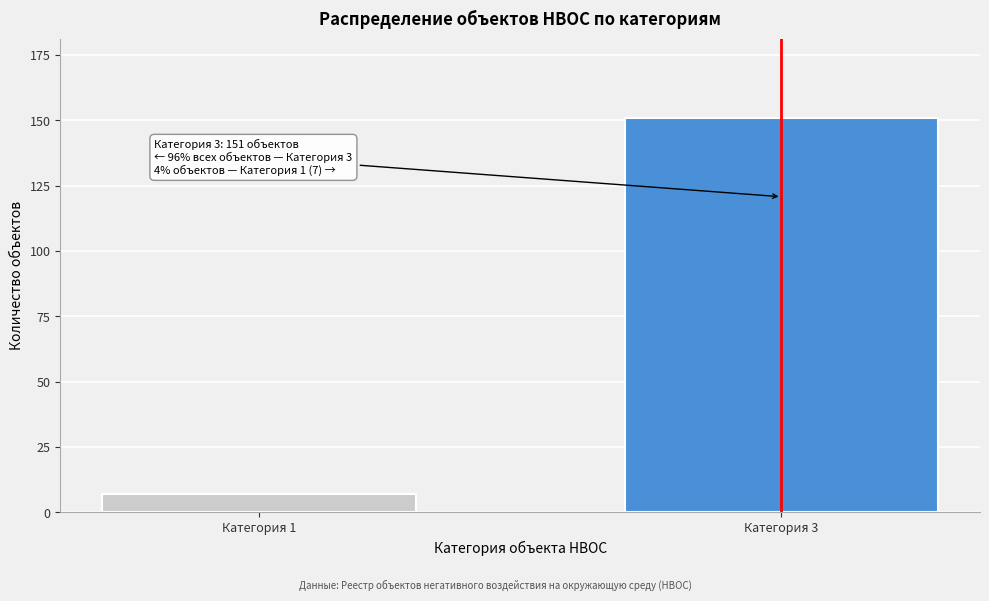

Reading left to right, what are all the values shown in this chart?

7	151